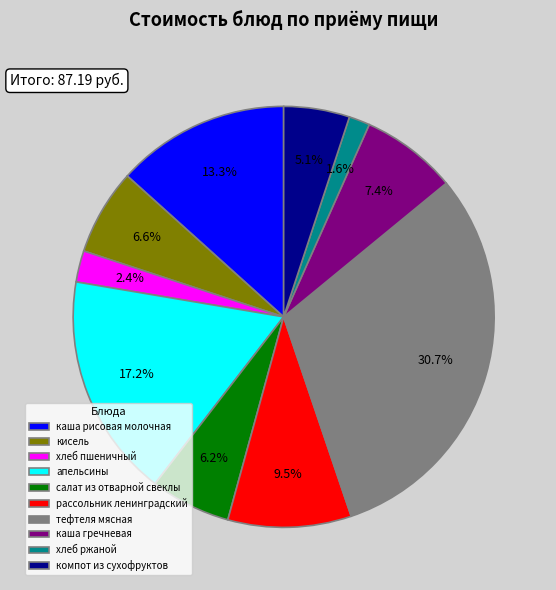

Which slice is the smallest?

хлеб ржаной